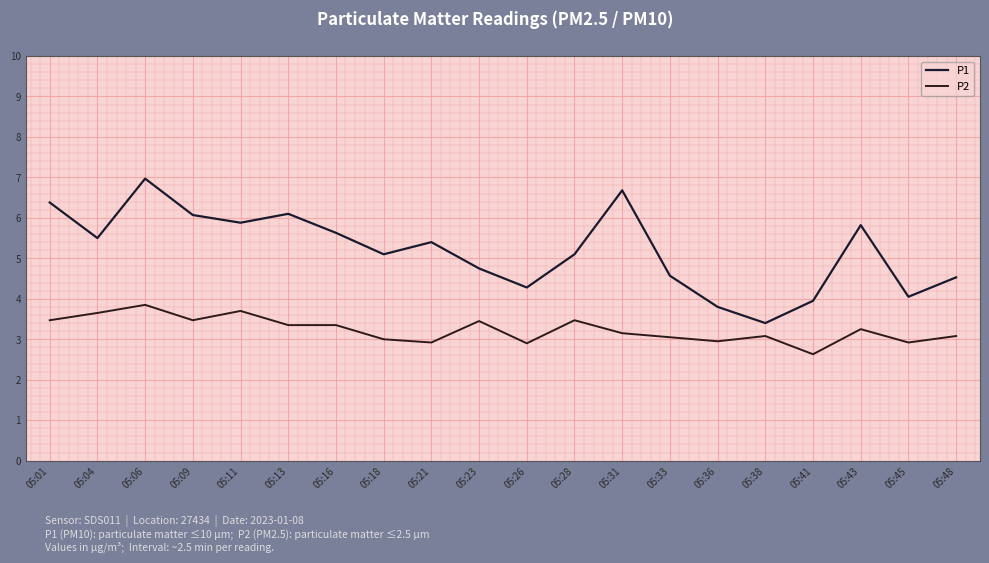

What is the value of the P2 point at the 7th from the left?

3.4